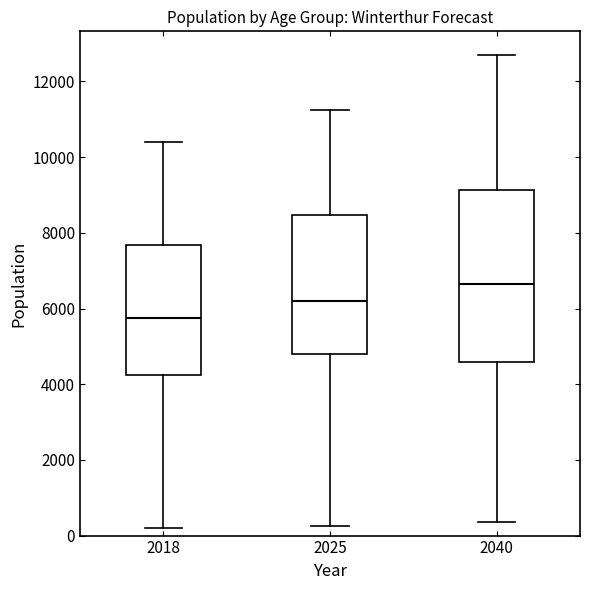

Which box is the tallest, from its lower edge to its upper edge?

2040